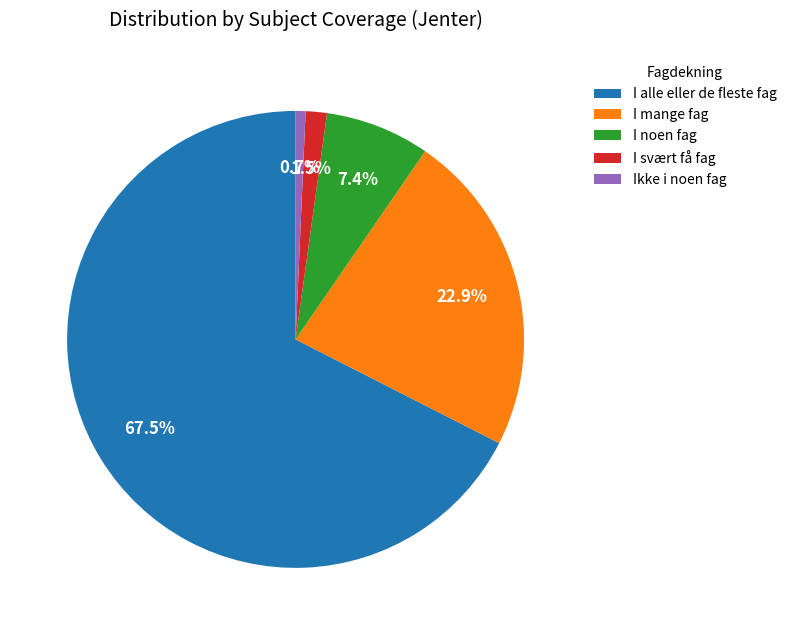

Count the number of slices in the pie.

5